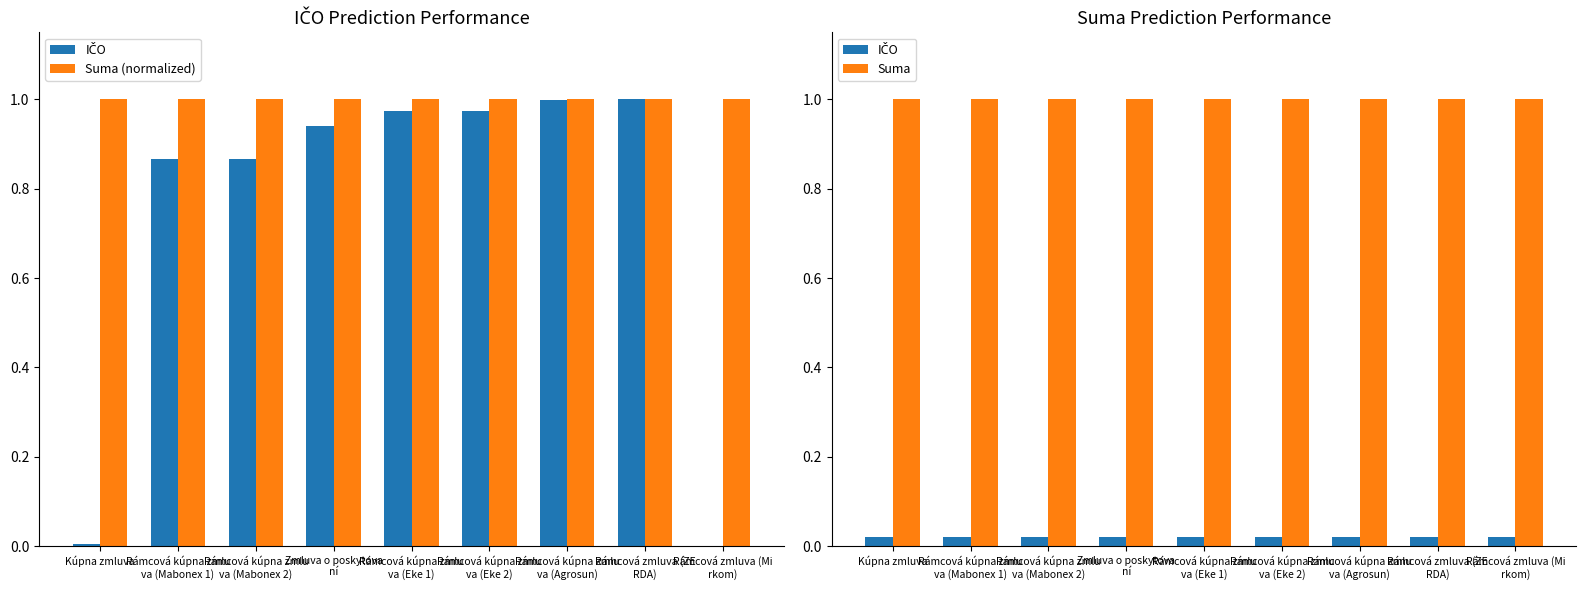

What value does the Suma series have at Rámcová kúpna zmlu
va (Agrosun)?

1.0